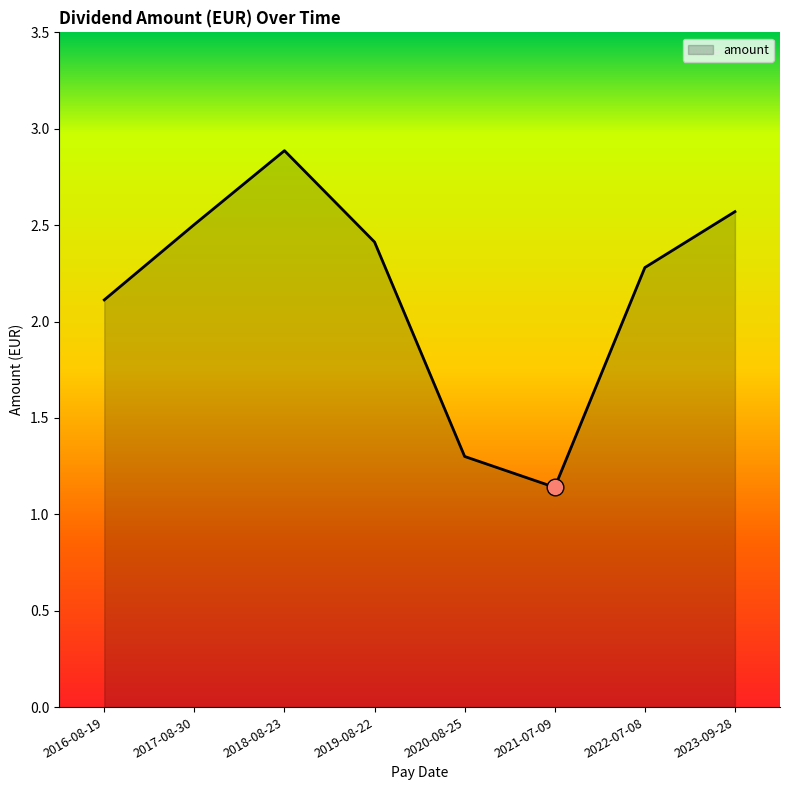

What is the sum of the values at 2019-08-22 and 2018-08-23?

5.3